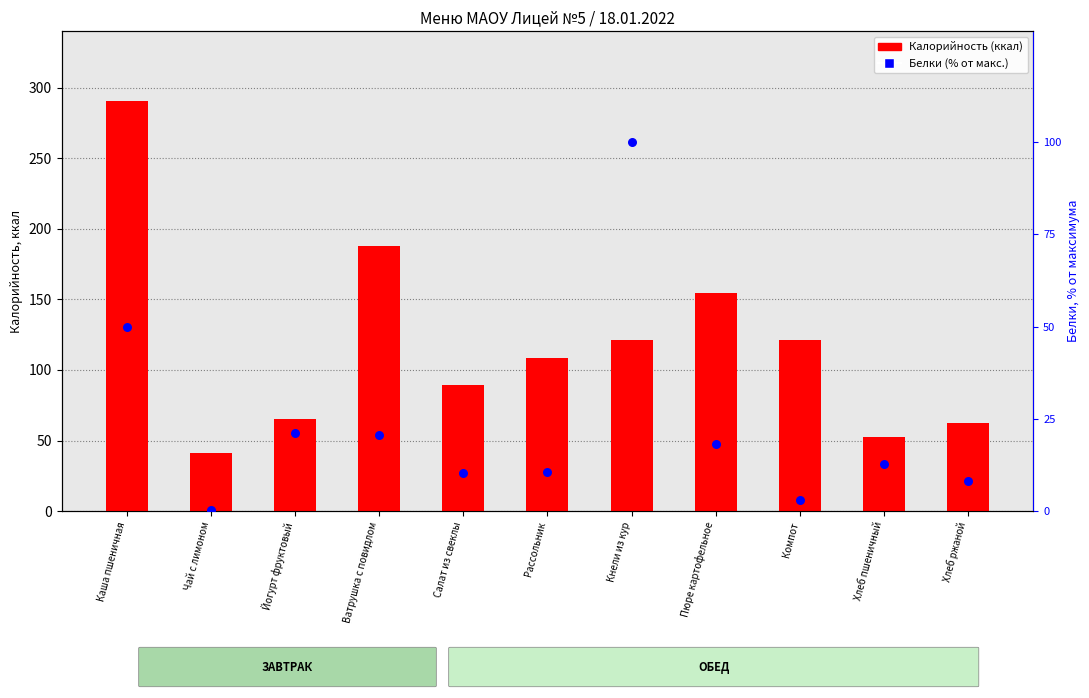

Is the value of Белки (% от макс.) at Хлеб ржаной greater than the value of Калорийность (ккал) at Каша пшеничная?

No